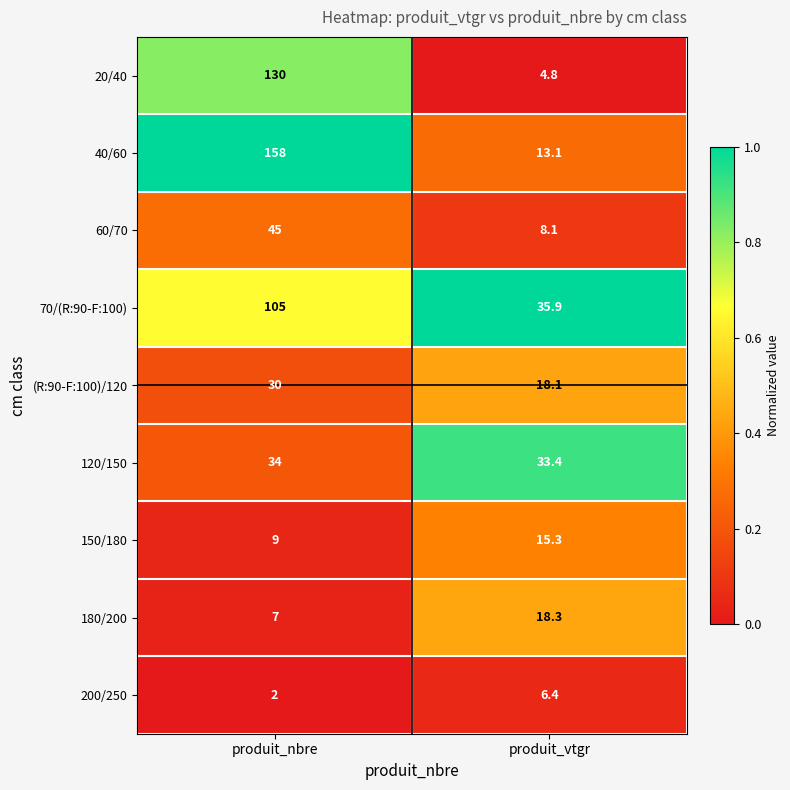

What is the difference between the 70/(R:90-F:100) values at produit_nbre and produit_vtgr?

69.1